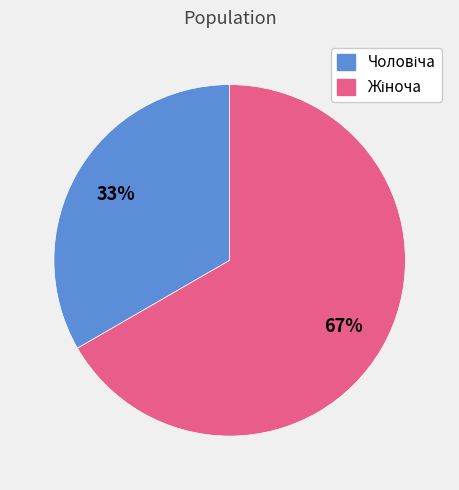

To the nearest percent, what is the average slice percentage?

50%